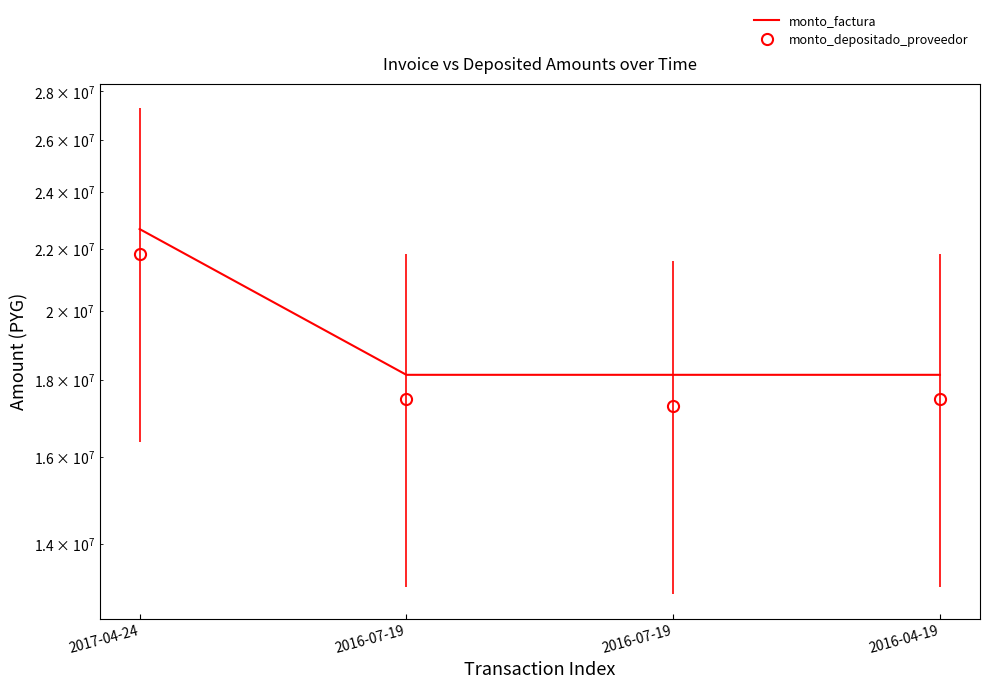

Which has a higher value, 2016-07-19 or 2017-04-24?

2017-04-24